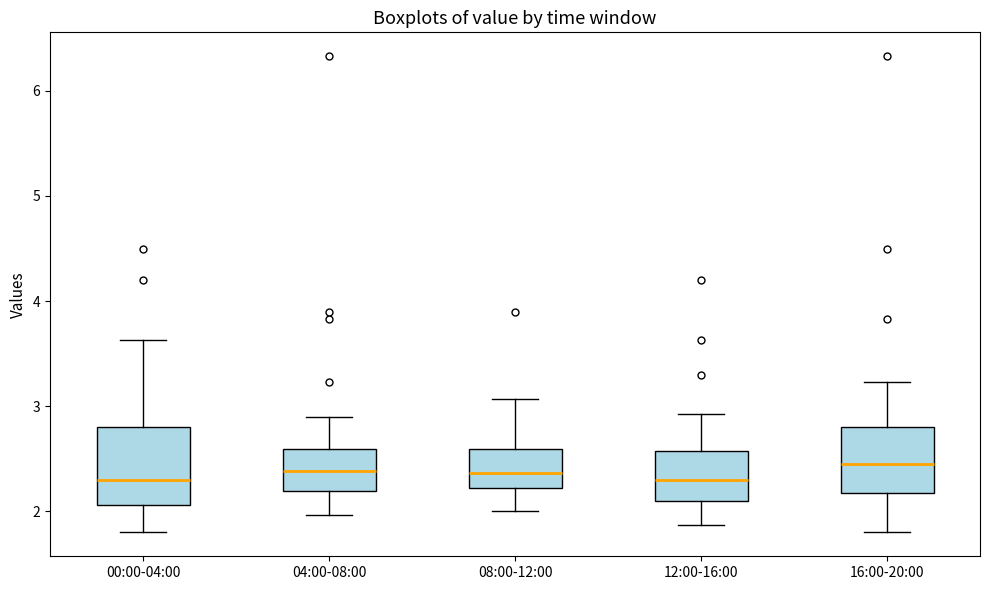

Where is the upper edge of the box for 00:00-04:00 on the y-axis? The values are not printed on the chart, so give them approximately, as read against the axis.

2.8